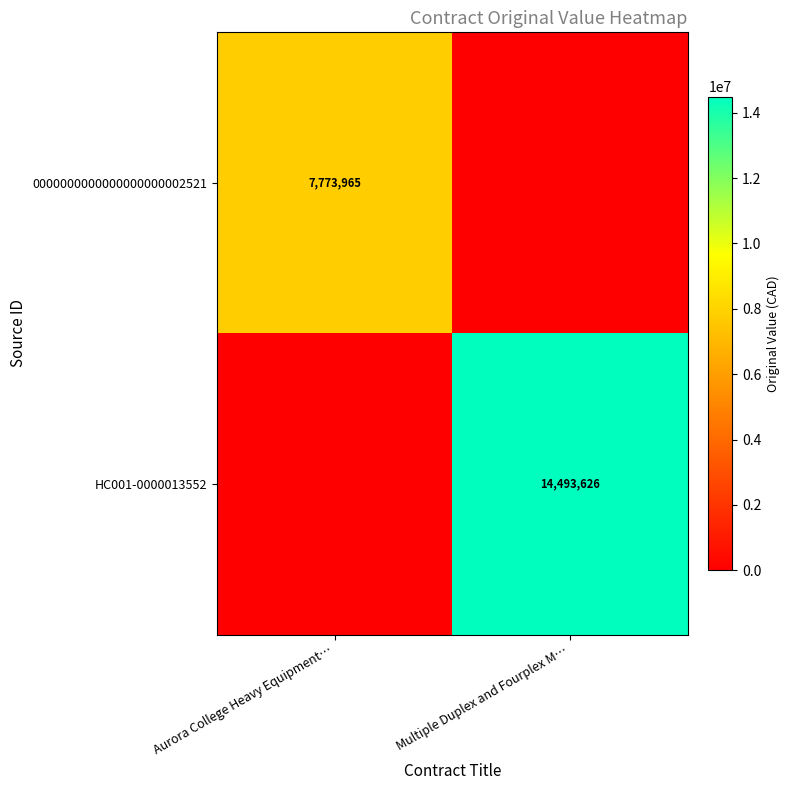

True or false: 0000000000000000000002521 has a value of 4947305 at Aurora College Heavy Equipment….

False